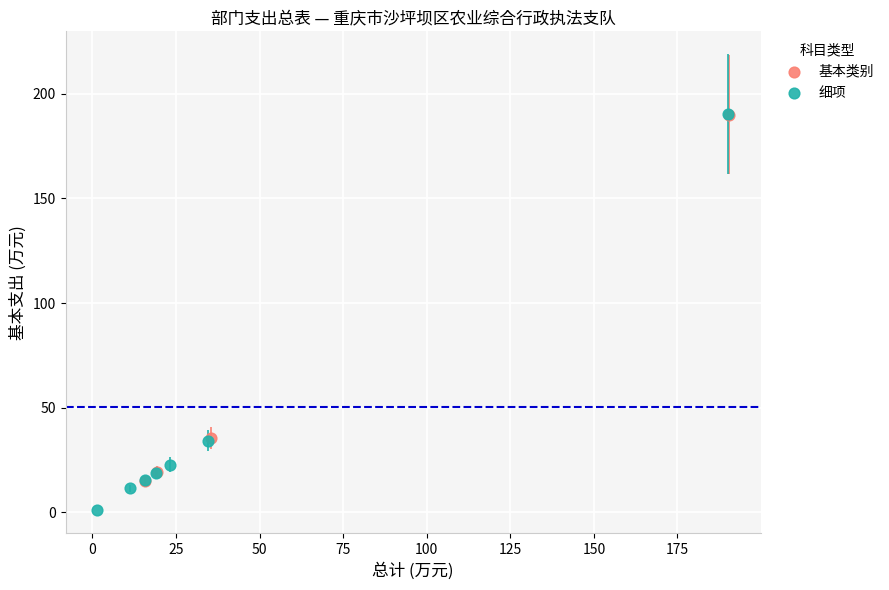

Which series contains the lowest Y value?

细项